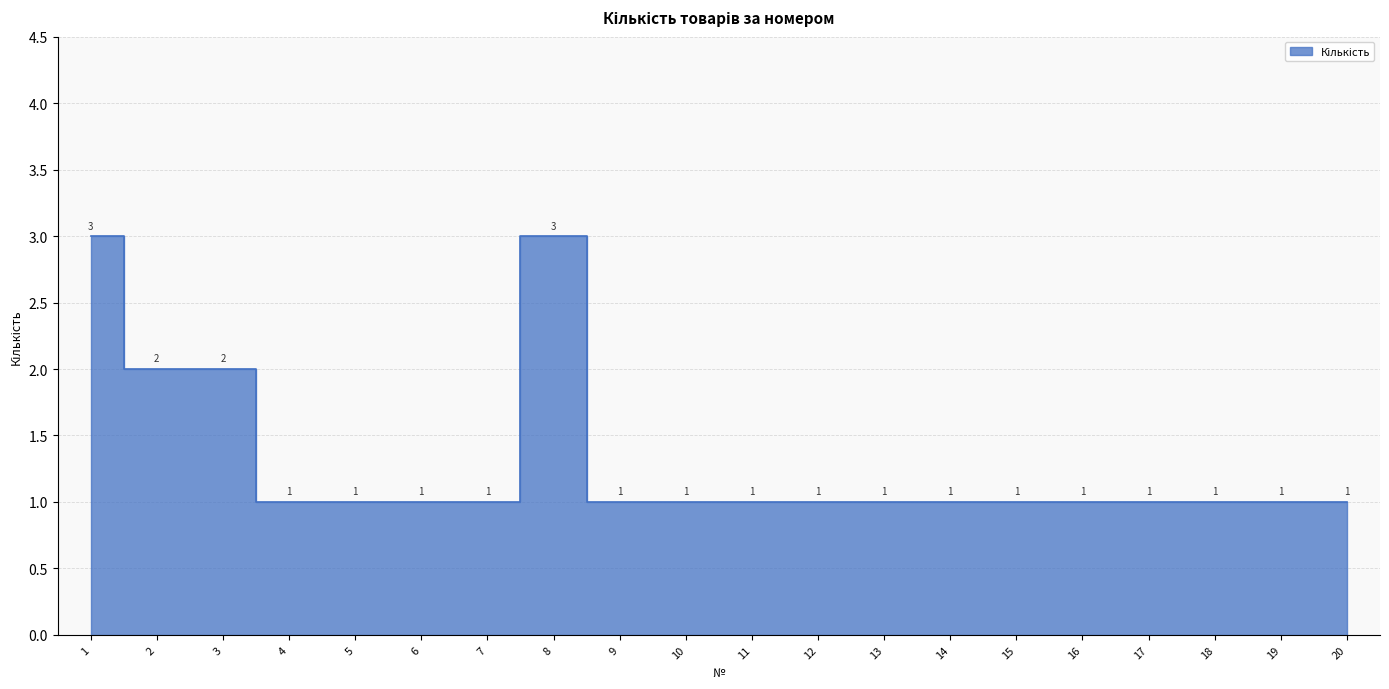

How many points are higher than both their immediate neighbors (excluding endpoints)?

1